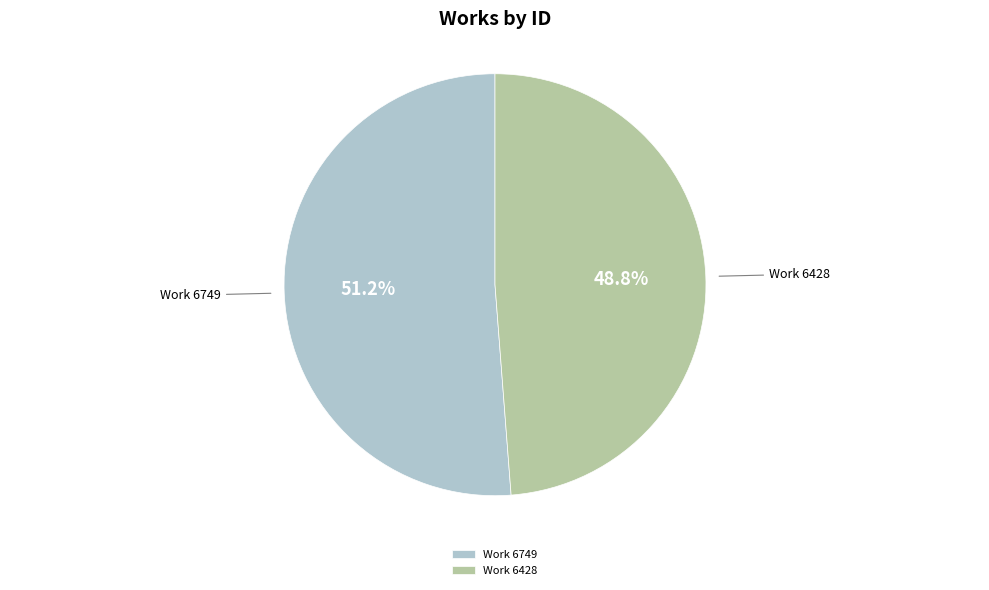

Which has a higher value, Work 6428 or Work 6749?

Work 6749